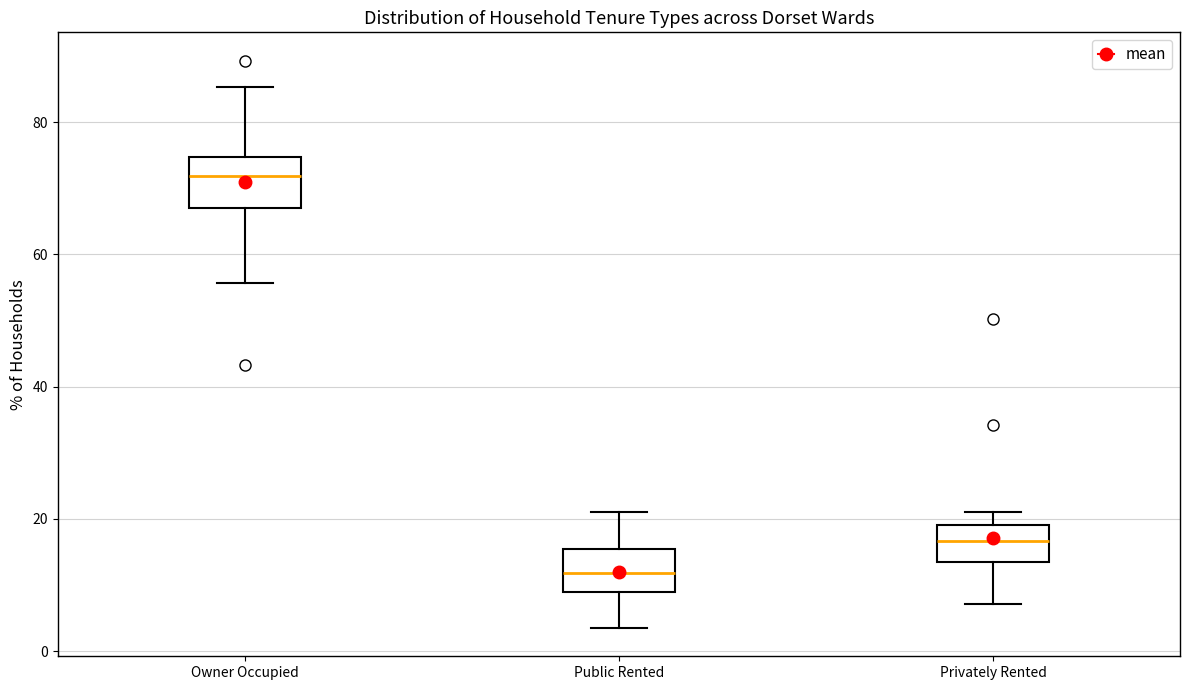

Which box has the lowest median line?

Public Rented